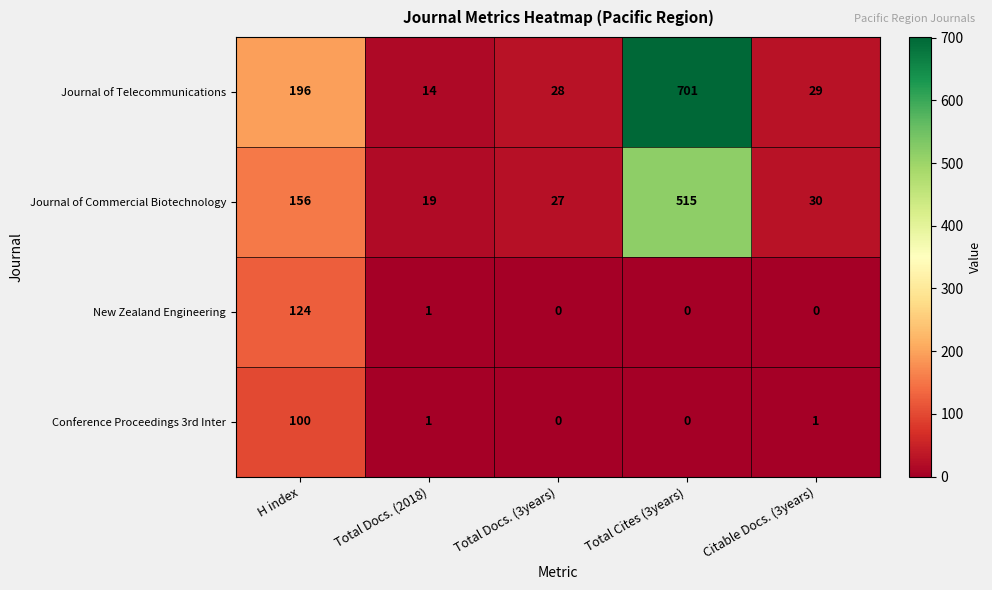

What value does the Journal of Telecommunications series have at Total Cites (3years), to the nearest 50?

700